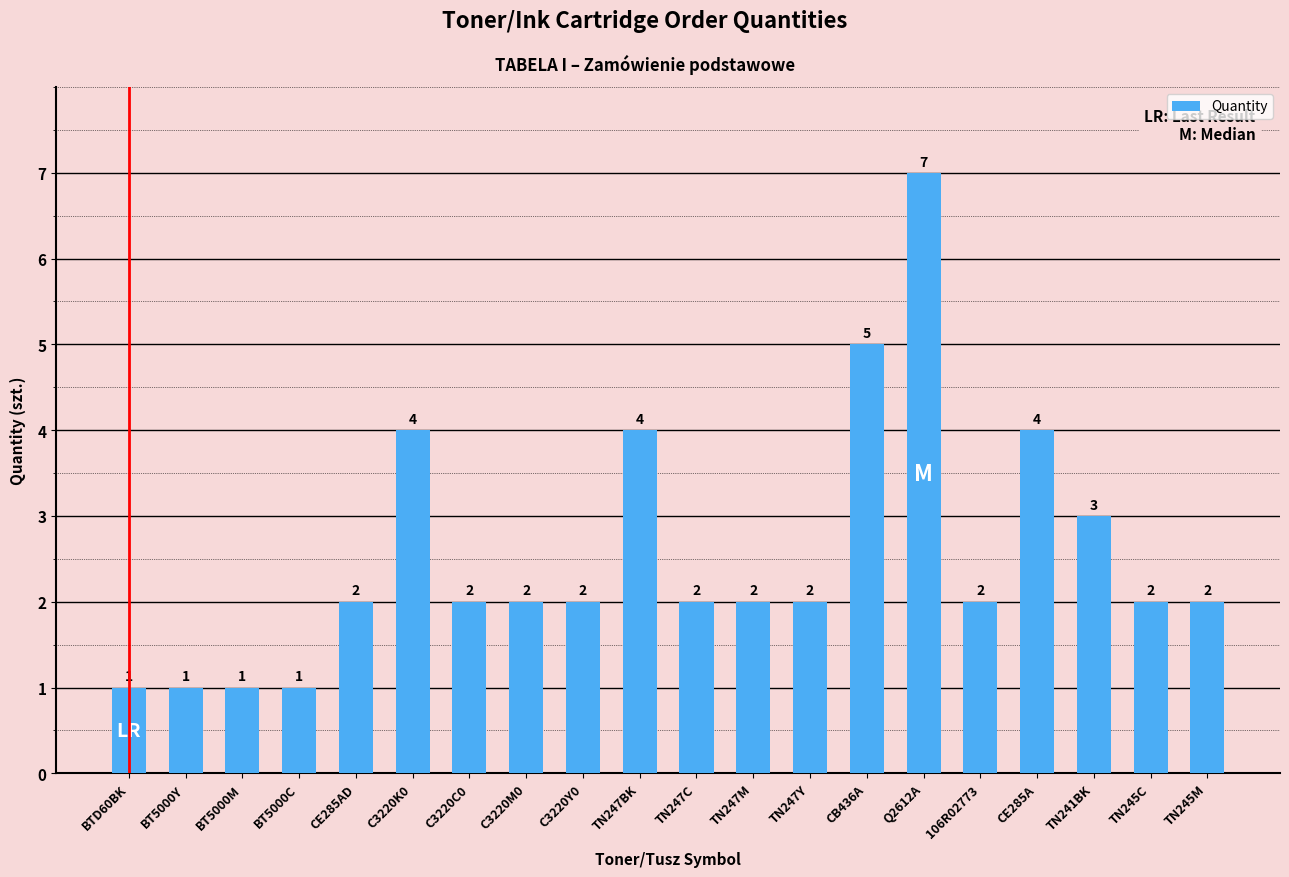

How many bars are there in total?

20